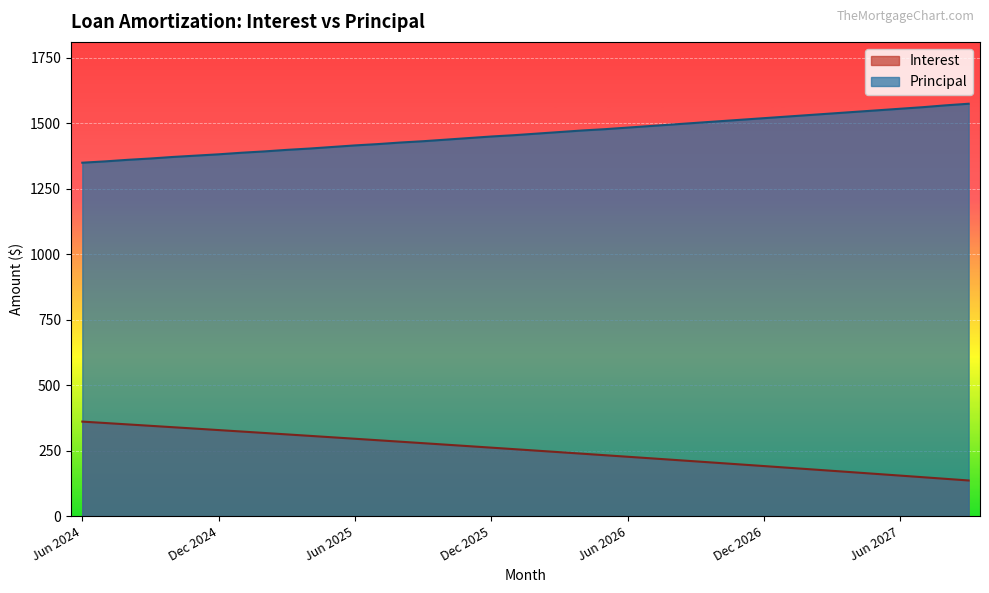

At which category is the sum across all series the highest?

Dec 2025